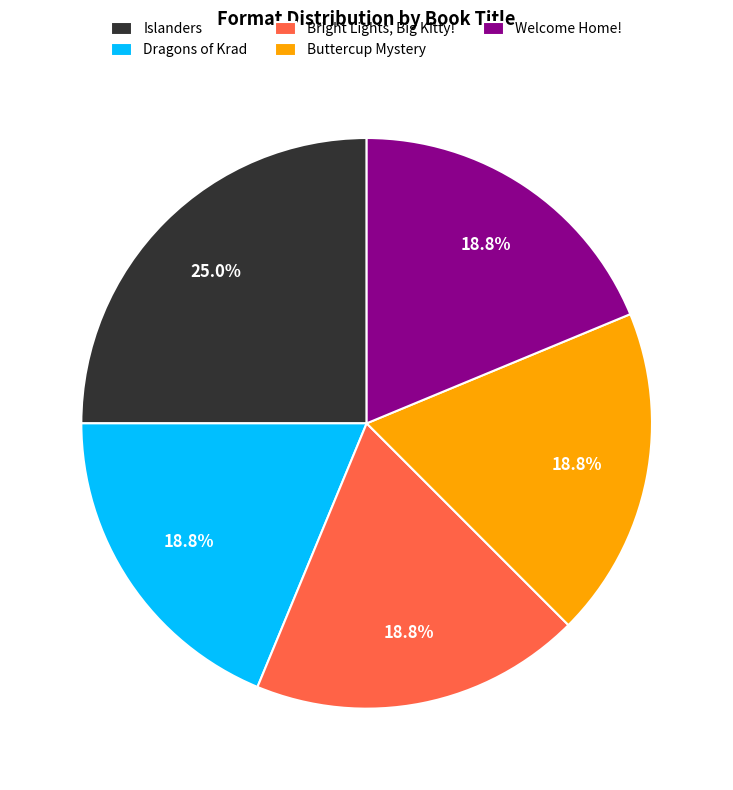

Is there a majority slice in this chart?

No